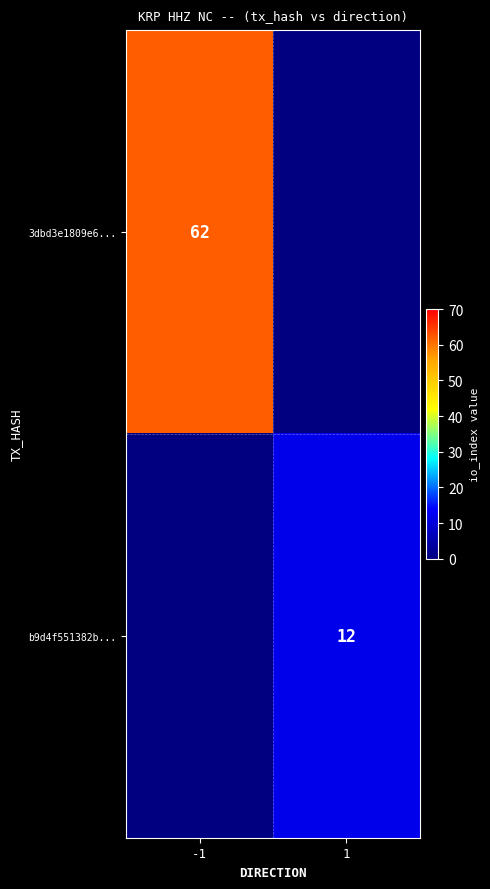

Between 1 and -1, which is larger?

-1